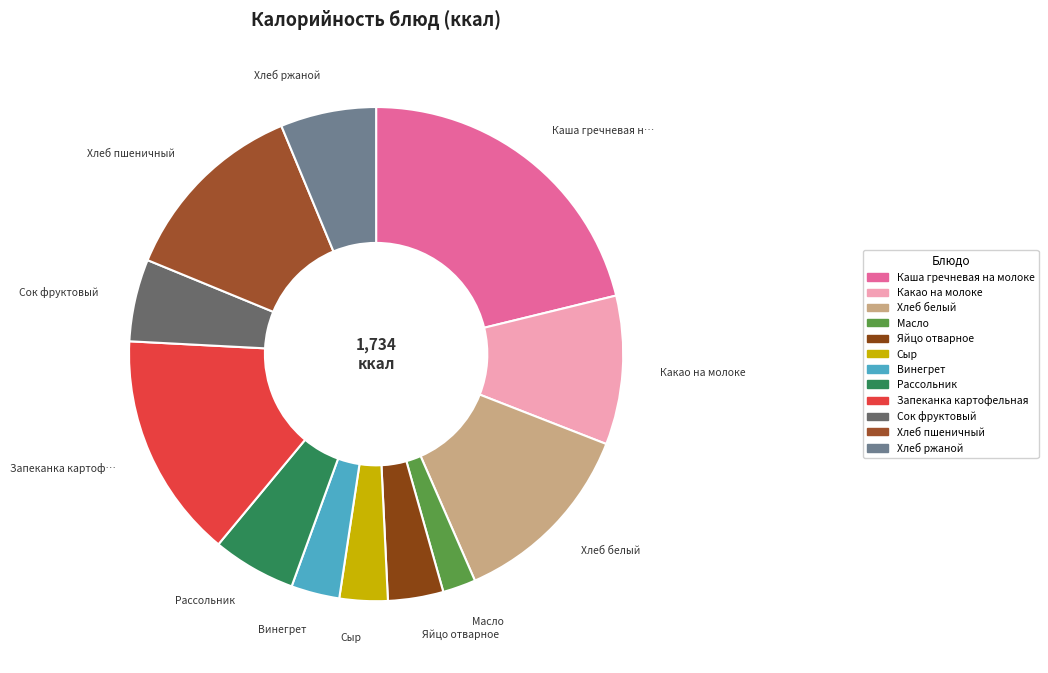

How many slices are in this pie chart?

12